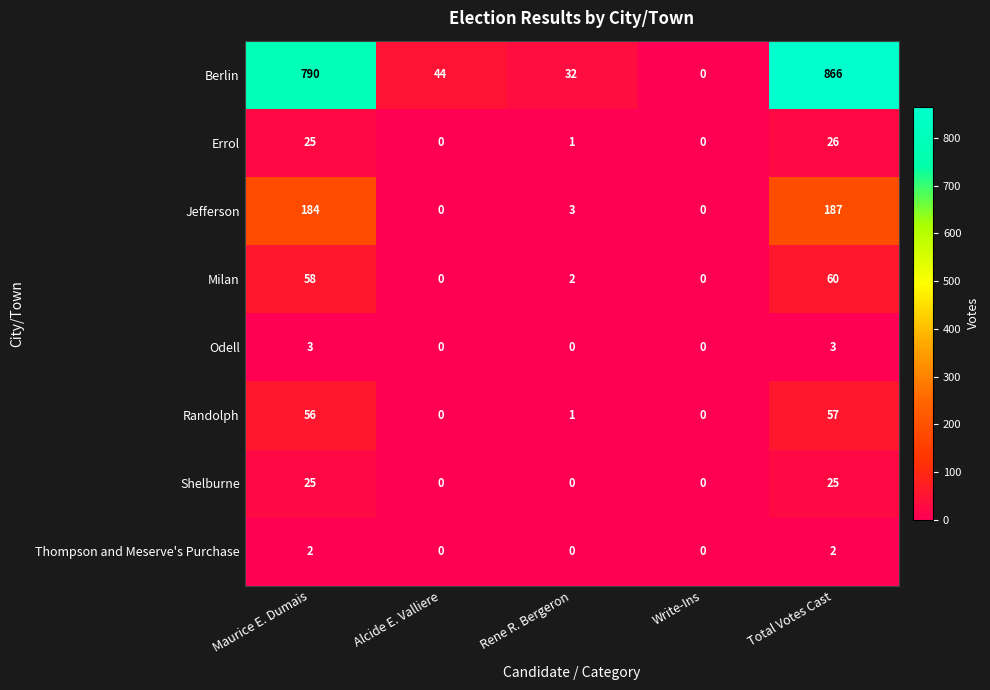

True or false: Berlin has a value of 866 at Total Votes Cast.

True